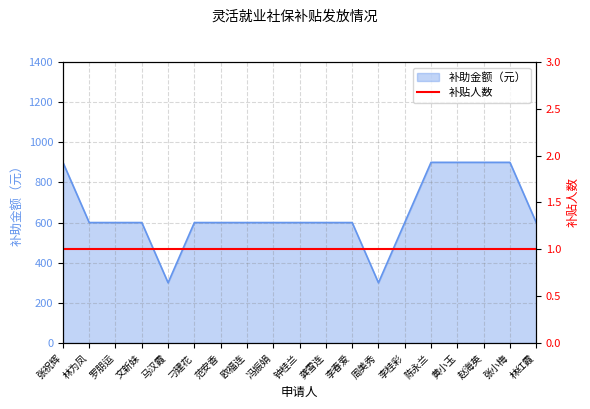

Reading left to right, what are all the values shown in this chart?

张祝辉=900	林为凤=600	罗朋运=600	文新妹=600	马汉霞=300	刁建花=600	范安香=600	欧福连=600	冯振娟=600	钟桂兰=600	龚雪连=600	李春爱=600	周美秀=300	李桂彩=600	陈永兰=900	黄小玉=900	赵海英=900	张小梅=900	林红霞=600